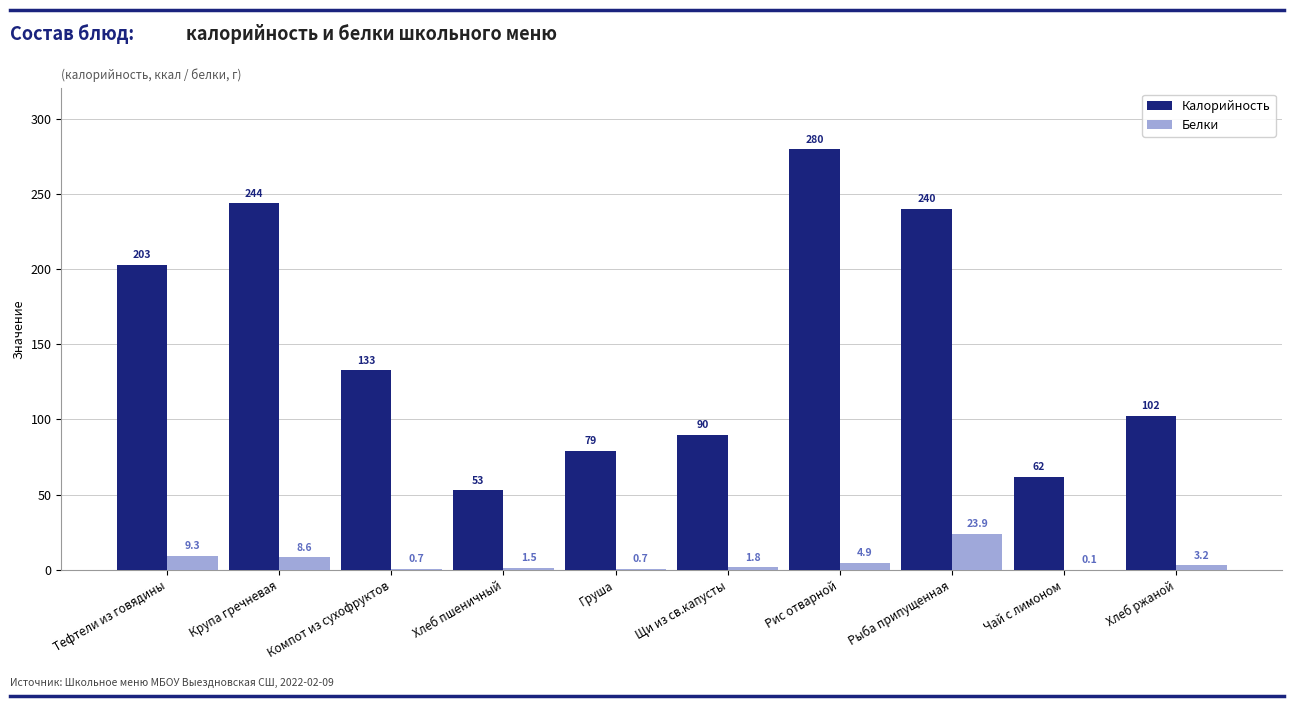

What is the maximum value shown in the chart?

279.6